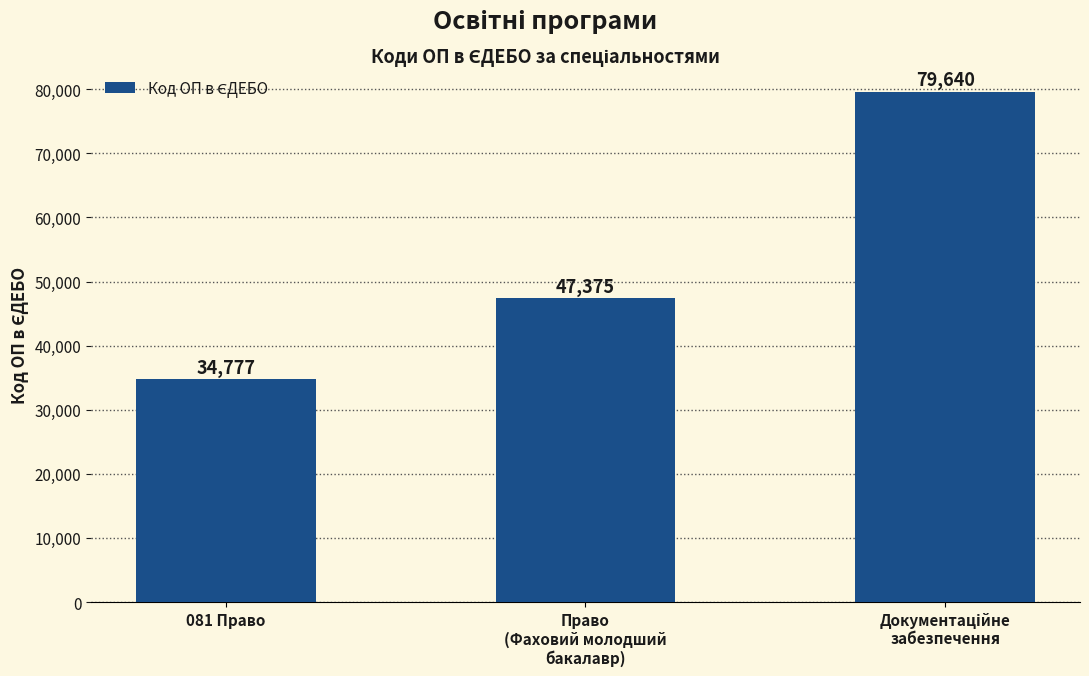

How many values are between 34777 and 79640?

3